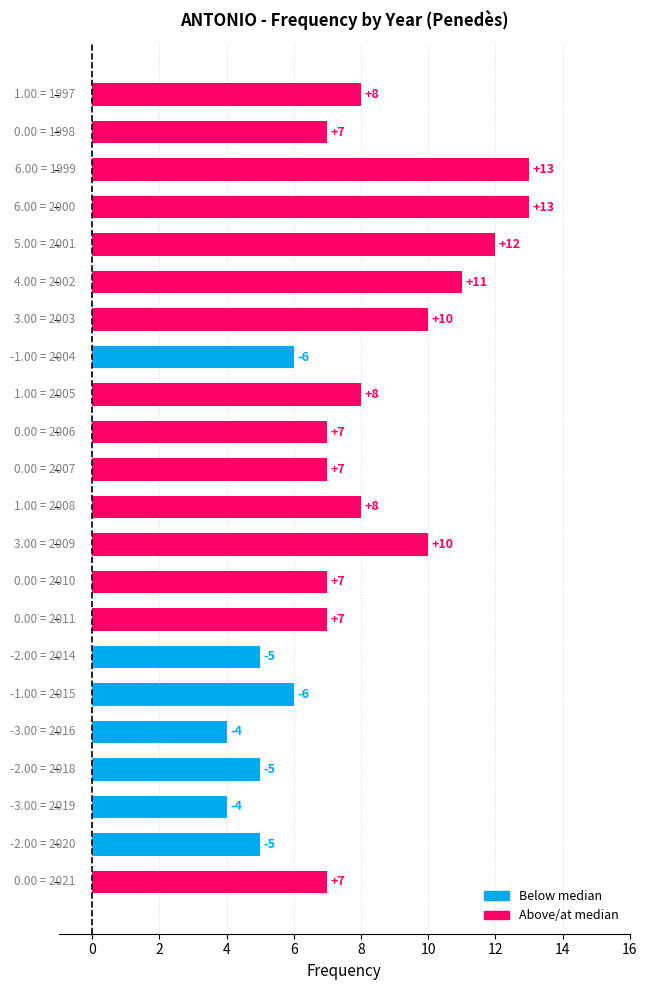

Reading bottom to top, extract all data points from this chart.

7	5	4	5	4	6	5	7	7	10	8	7	7	8	6	10	11	12	13	13	7	8